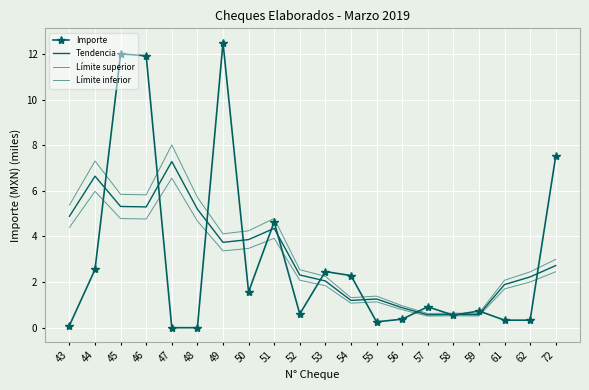

True or false: Límite superior has a value of 0.4 at 54.

False